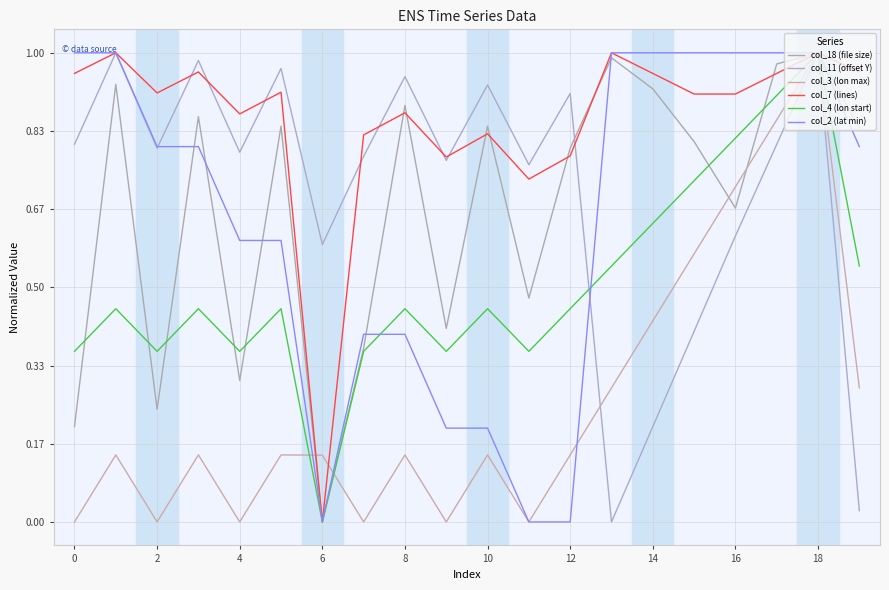

Is this an area chart (filled region under the line)?

No